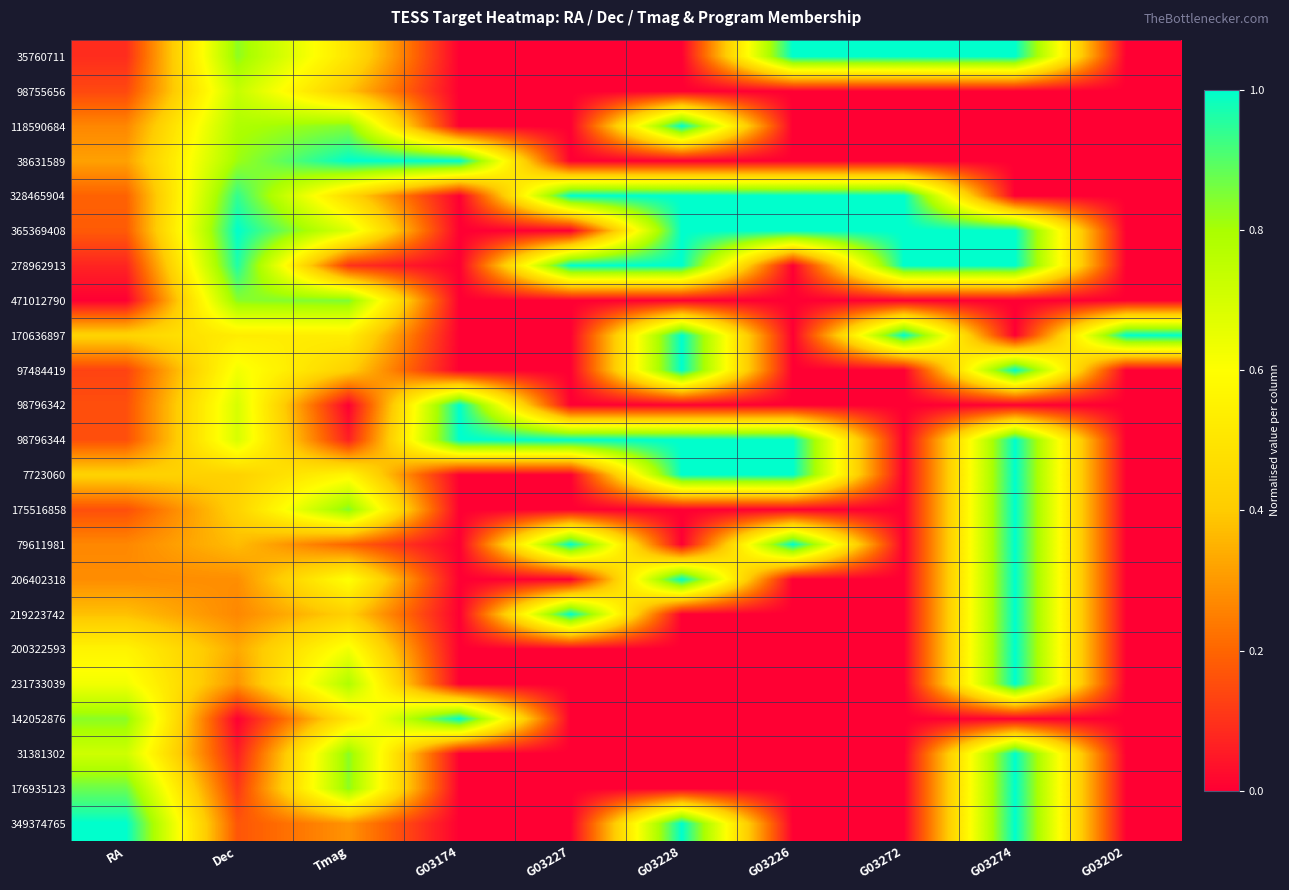

Rank the series at G03272 from lowest to highest value.

98755656, 118590684, 38631589, 471012790, 97484419, 98796342, 98796344, 7723060, 175516858, 79611981, 206402318, 219223742, 200322593, 231733039, 142052876, 31381302, 176935123, 349374765, 35760711, 328465904, 365369408, 278962913, 170636897